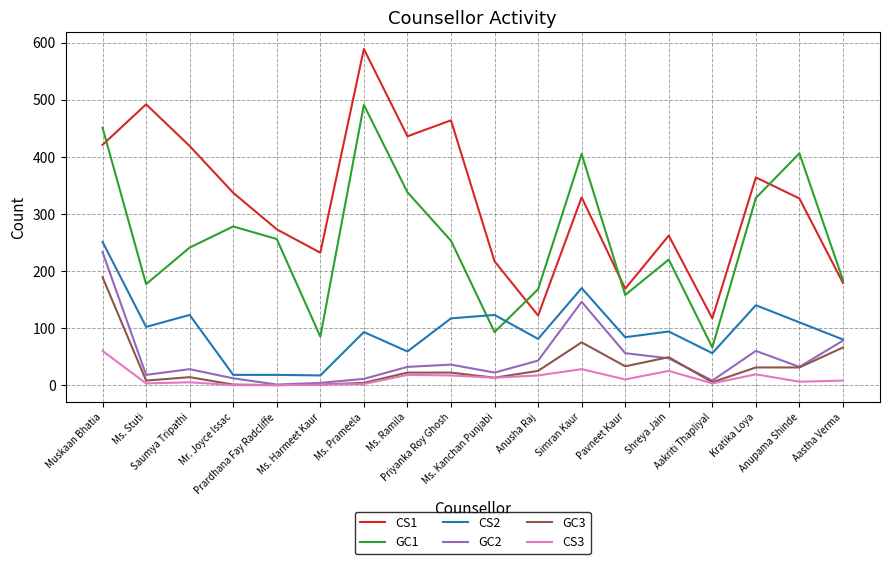

Which series has the largest total across all categories?

CS1